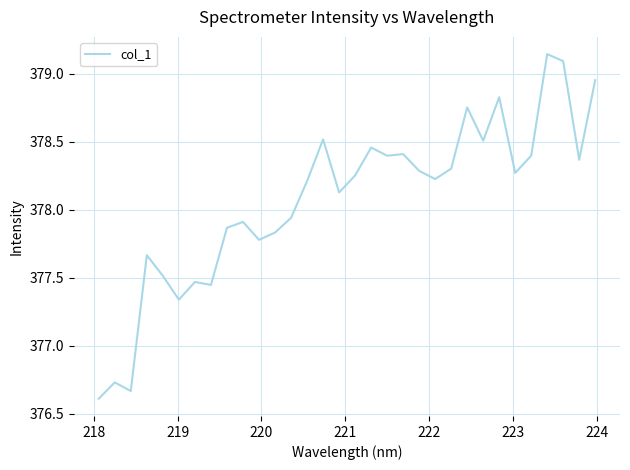

What is the smallest value displayed?

376.6